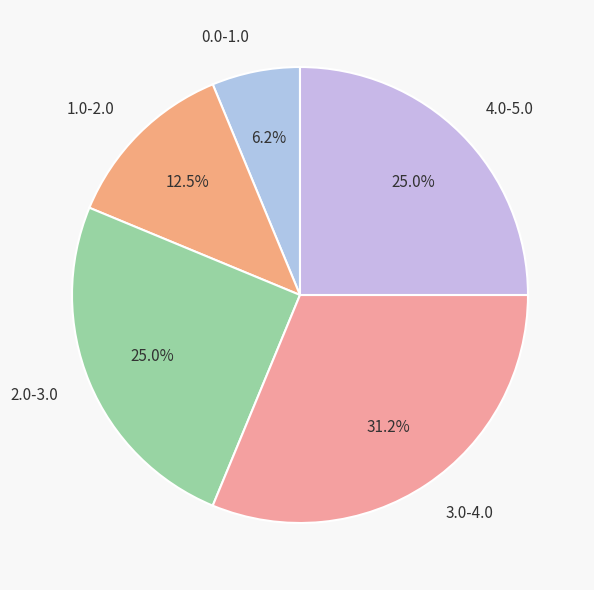

What is the largest slice in the pie chart?

3.0-4.0